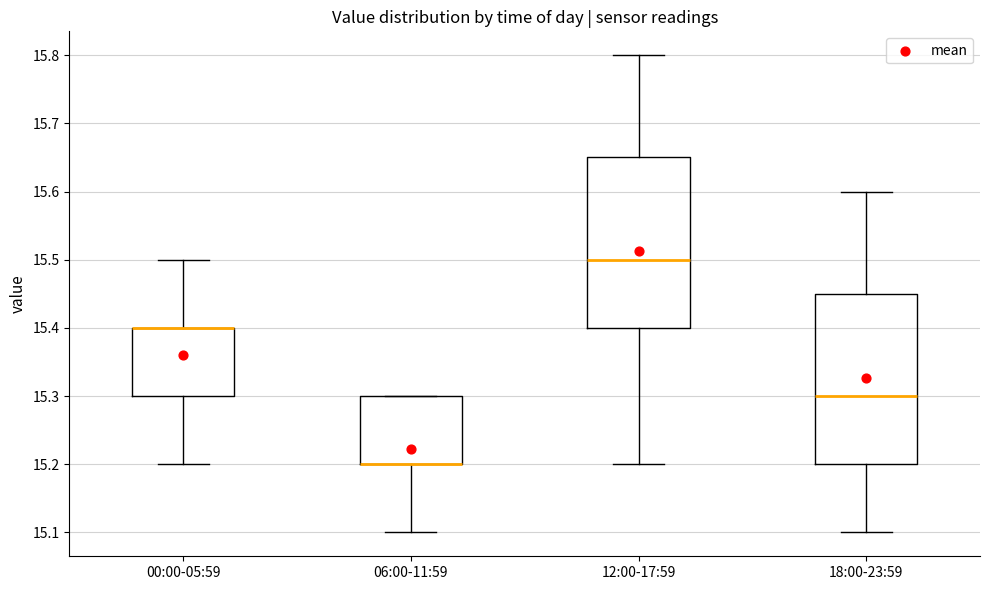

Reading left to right, transcribe this box plot: for each box, give where its median line is, the range the box spans, and where its two whiskers end, as read against the y-axis. The values are not printed on the chart, so give them approximately, as read against the axis.

00:00-05:59: median 15.40 (drawn on the box's upper edge), box 15.30 to 15.40, whiskers 15.20 to 15.50
06:00-11:59: median 15.20 (drawn on the box's lower edge), box 15.20 to 15.30, whiskers 15.10 to 15.30
12:00-17:59: median 15.50, box 15.40 to 15.65, whiskers 15.20 to 15.80
18:00-23:59: median 15.30, box 15.20 to 15.45, whiskers 15.10 to 15.60